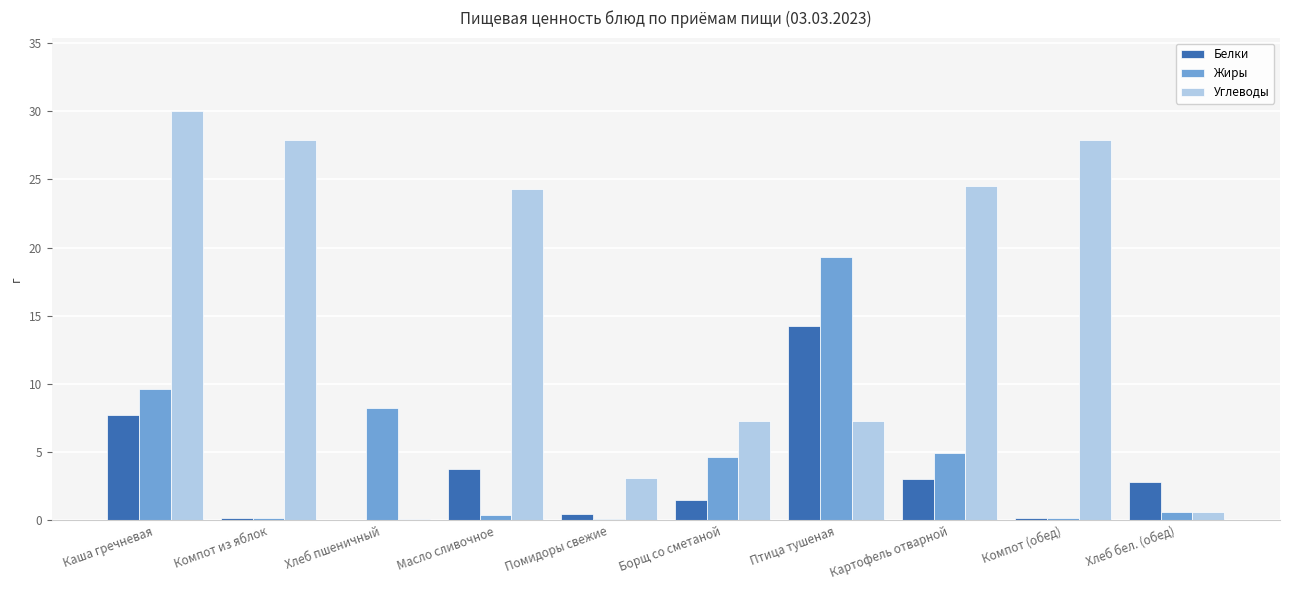

What is the sum of all Углеводы values?

152.9